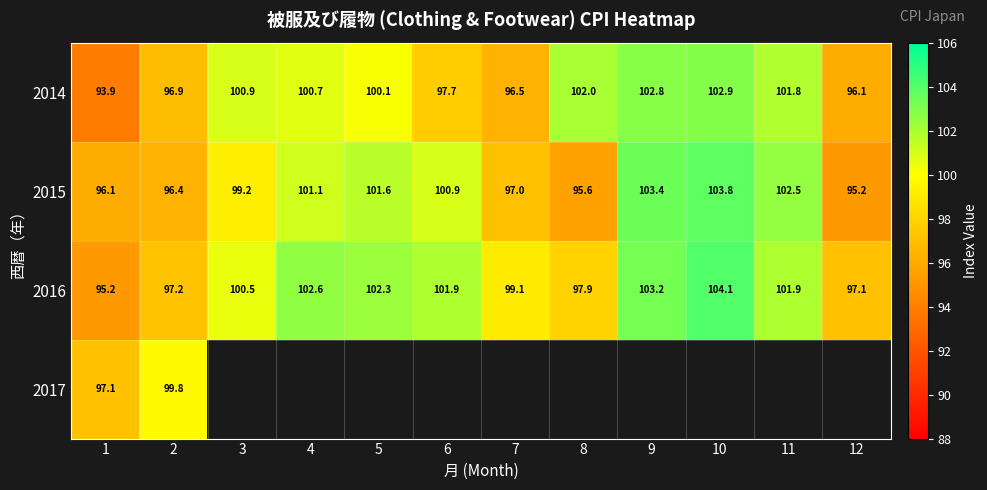

Rank the series at 2 from lowest to highest value.

2015, 2014, 2016, 2017